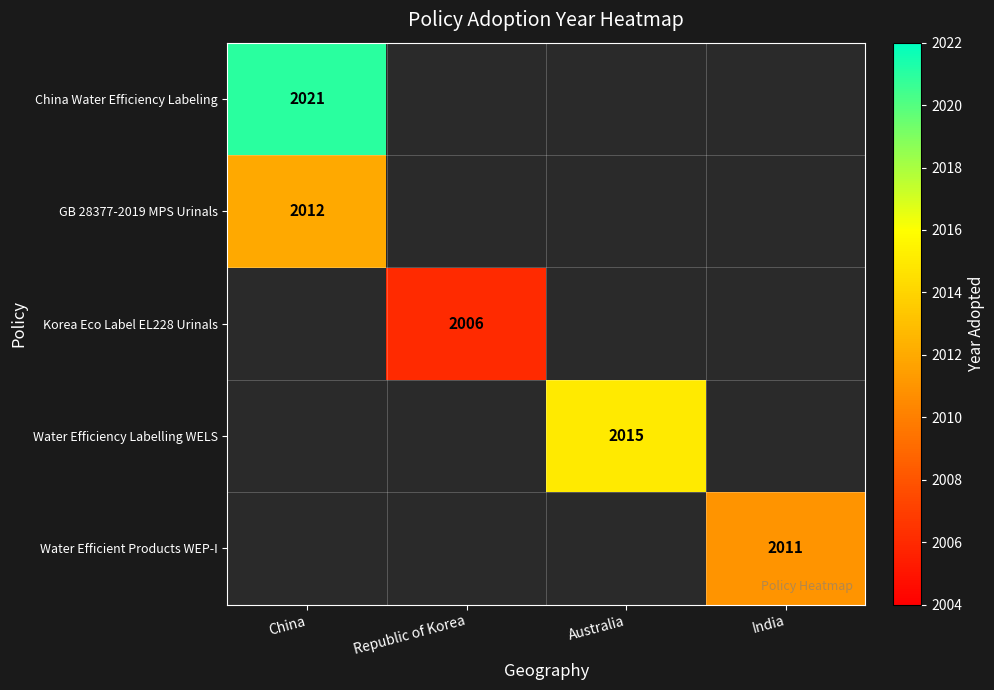

True or false: Water Efficiency Labelling WELS has a value of 3620.2 at Australia.

False